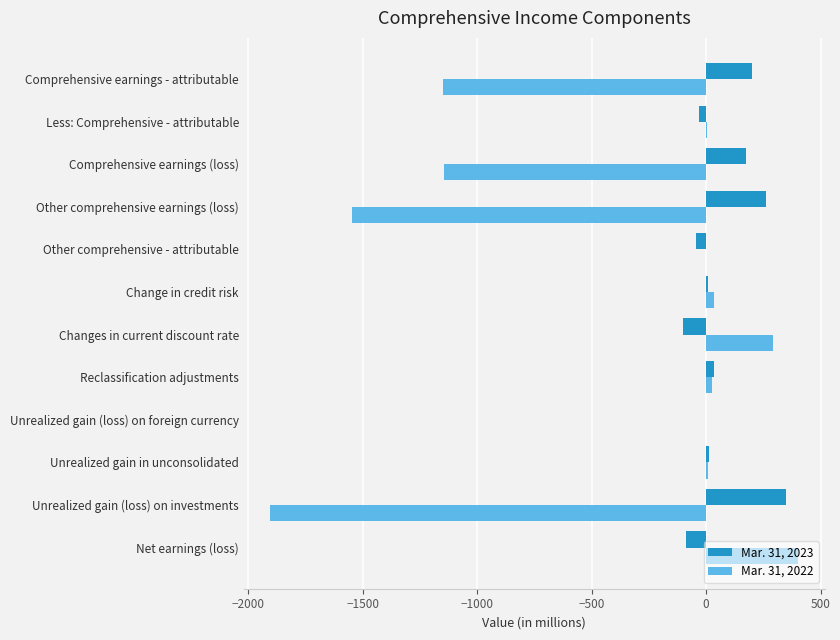

Which series has the largest range (max minus min)?

Mar. 31, 2022